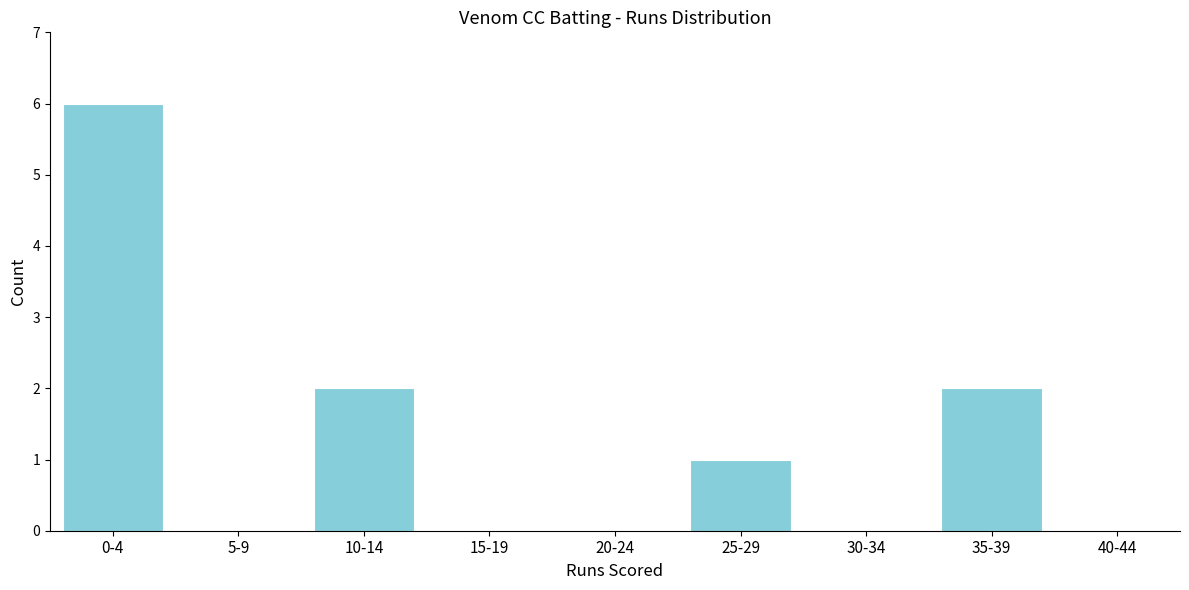

Reading left to right, what are all the values shown in this chart?

0-4=6	5-9=0	10-14=2	15-19=0	20-24=0	25-29=1	30-34=0	35-39=2	40-44=0